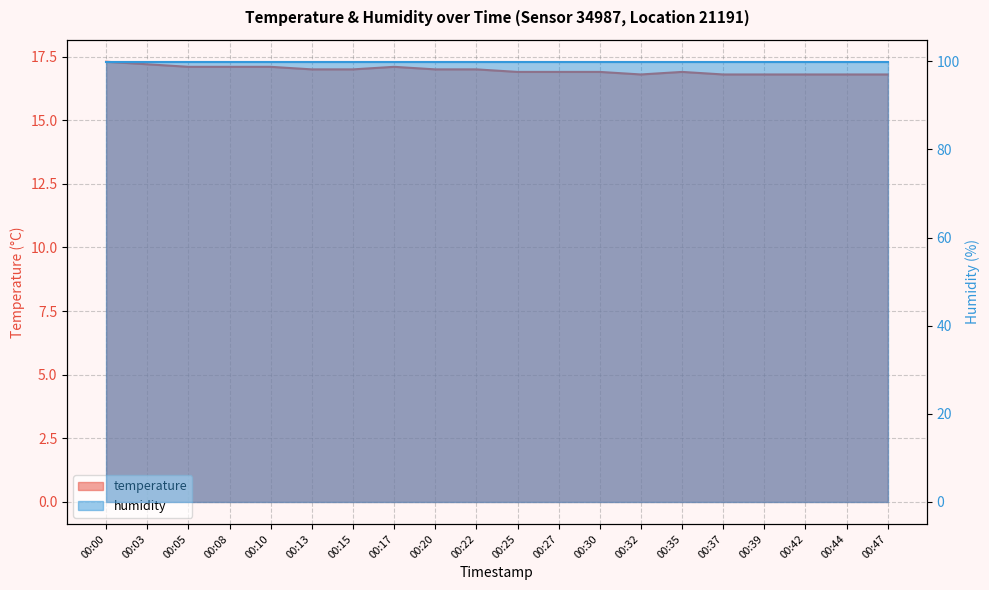

True or false: the data shows 4.3 at 00:37.

False